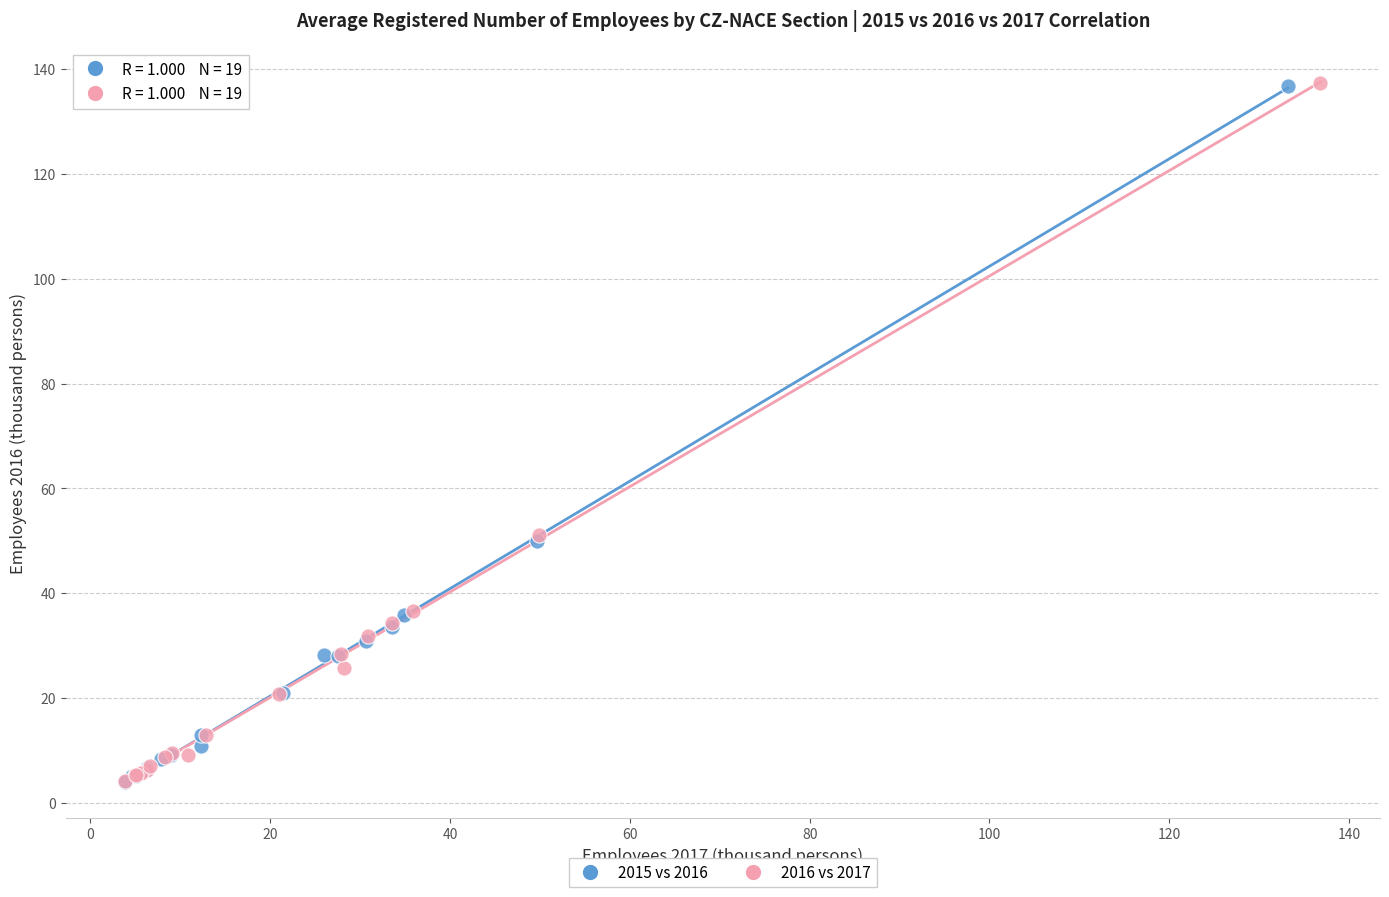

Which series has the widest spread of Y values?

2016 vs 2017